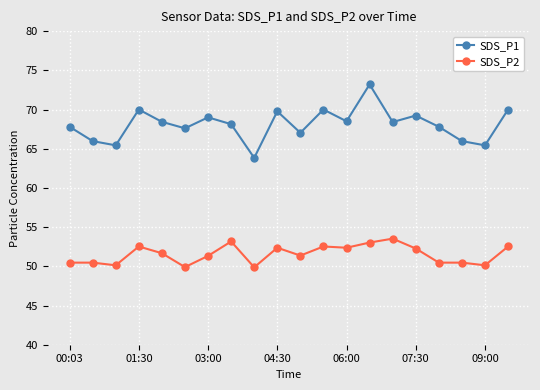

List the series in order of their overall mean, lowest first.

SDS_P2, SDS_P1